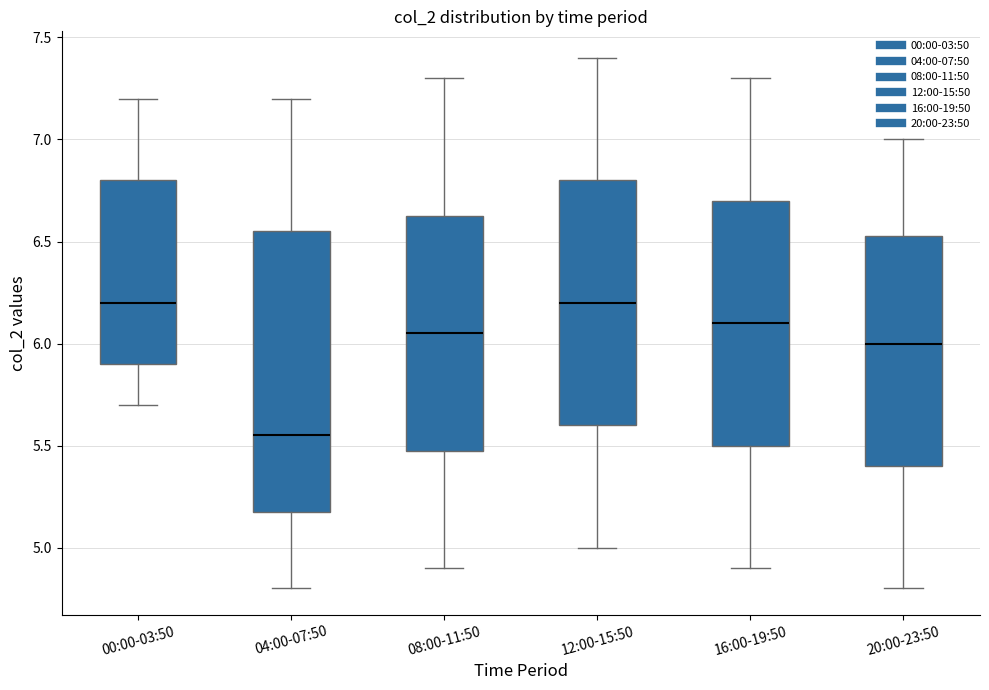

Where does the median line of the box for 08:00-11:50 sit on the y-axis? The values are not printed on the chart, so give them approximately, as read against the axis.

6.05